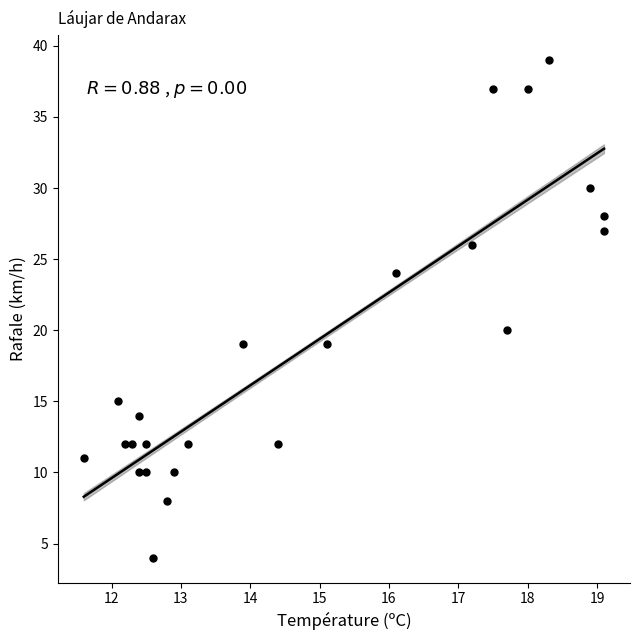

What is the range of Y values (max minus min)?

35